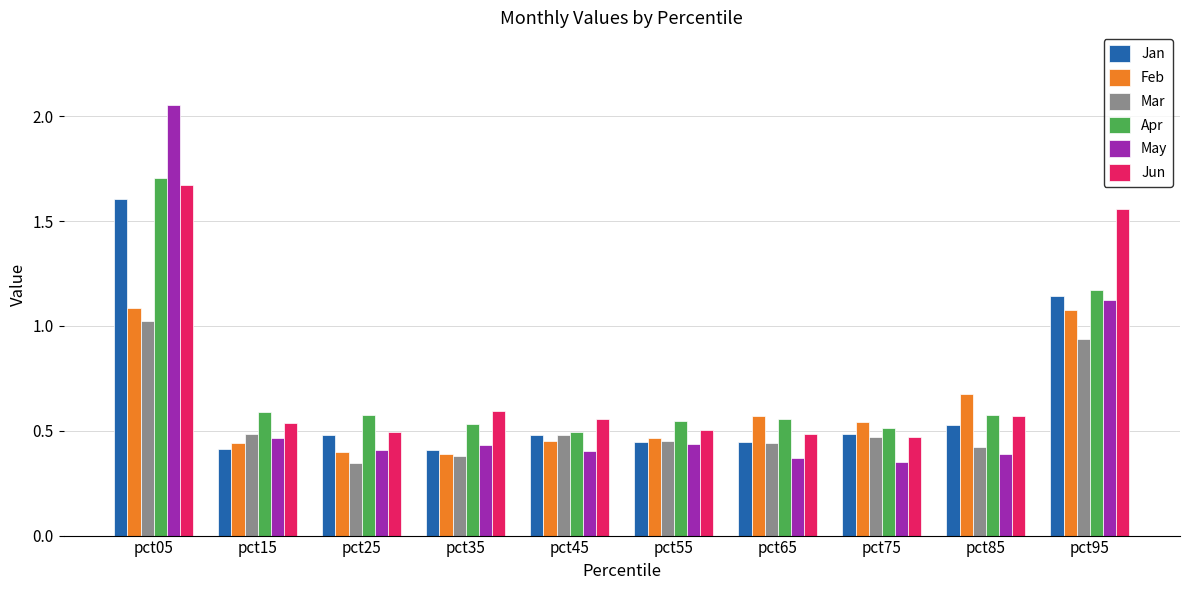

What is the sum of all Feb values?

6.1